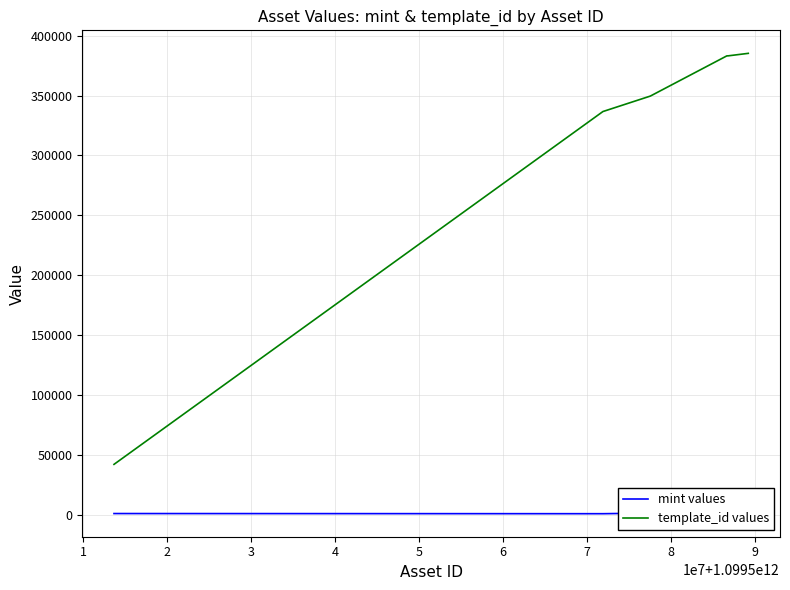

At how many categories does at least one series exceed 161663?

9